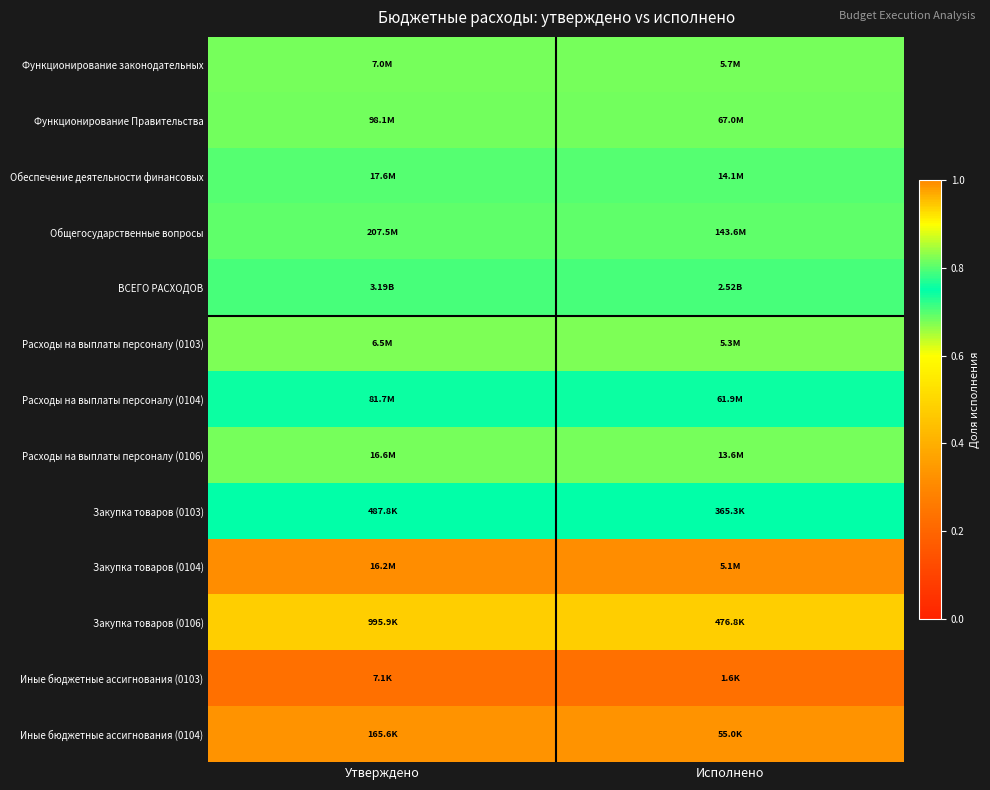

Between Утверждено and Исполнено, which is larger?

Утверждено